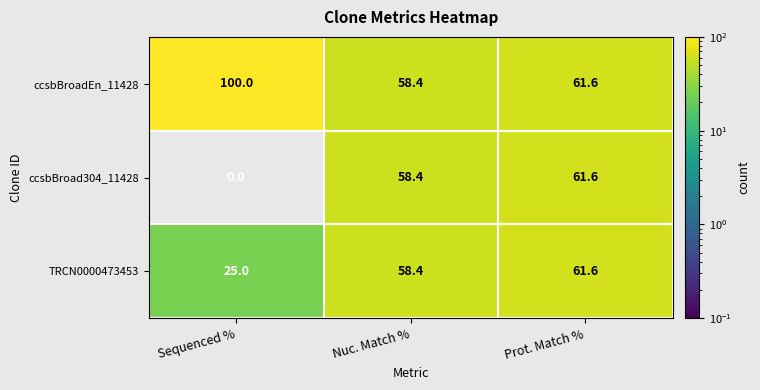

At which label does ccsbBroad304_11428 reach its peak?

Prot. Match %